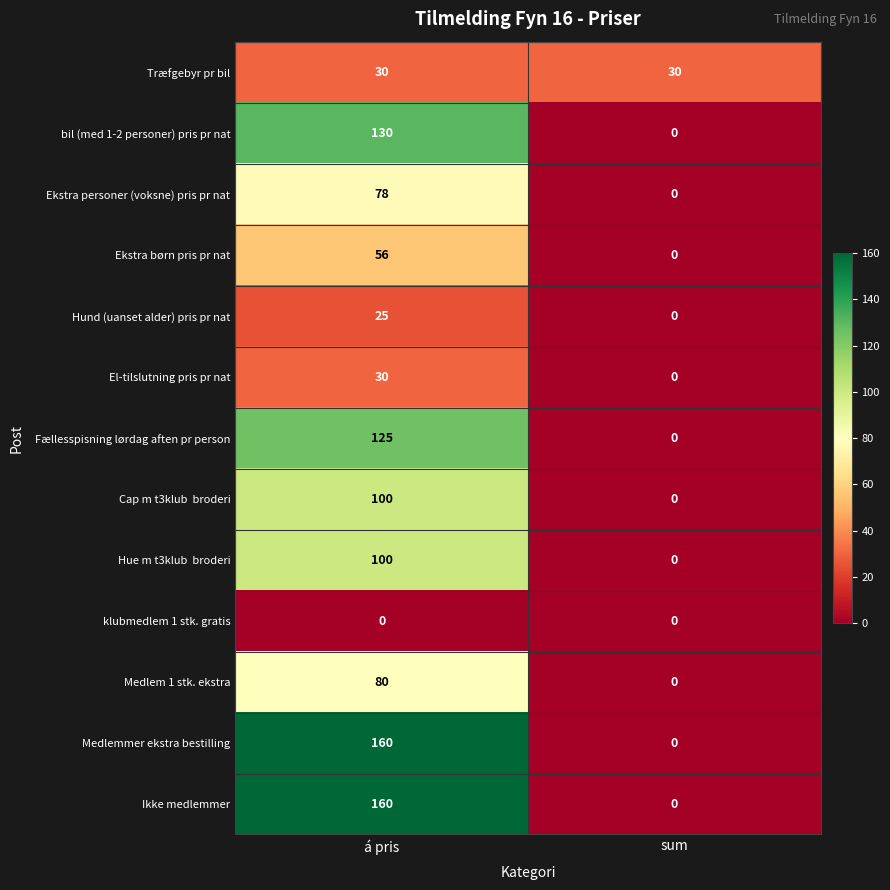

What is the maximum value shown in the chart?

160